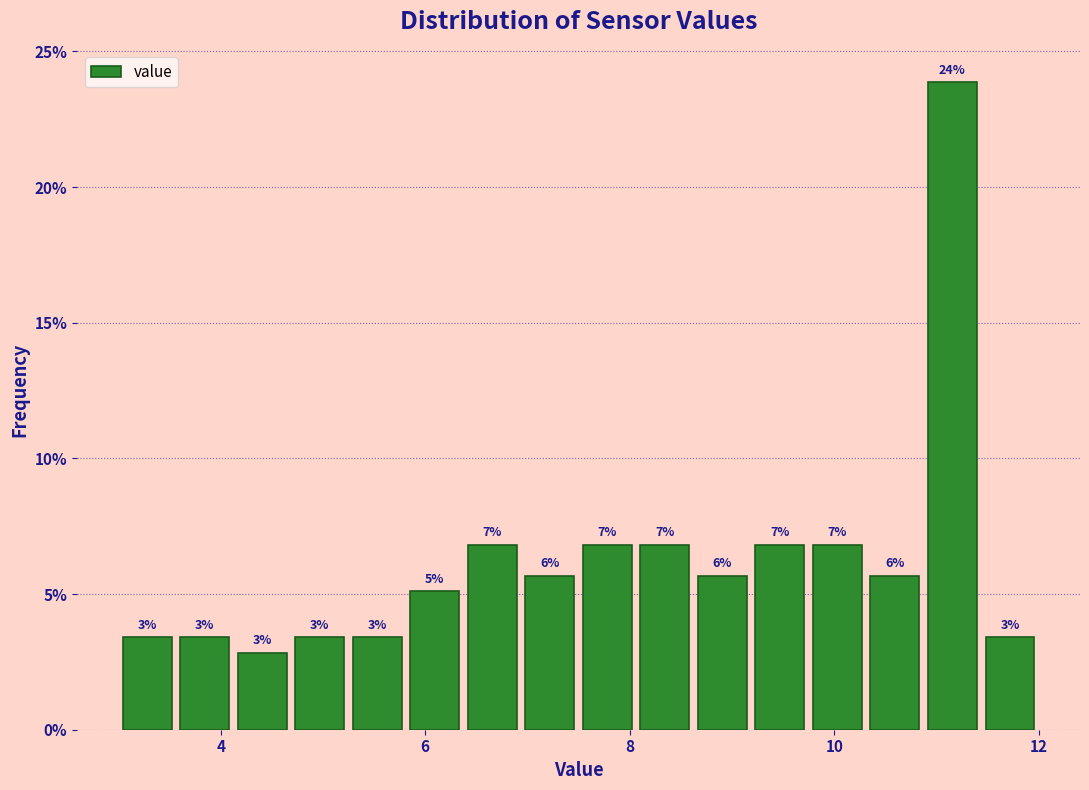

Read against the x-axis, roughly where is the centre of the tallest bar?

11.2